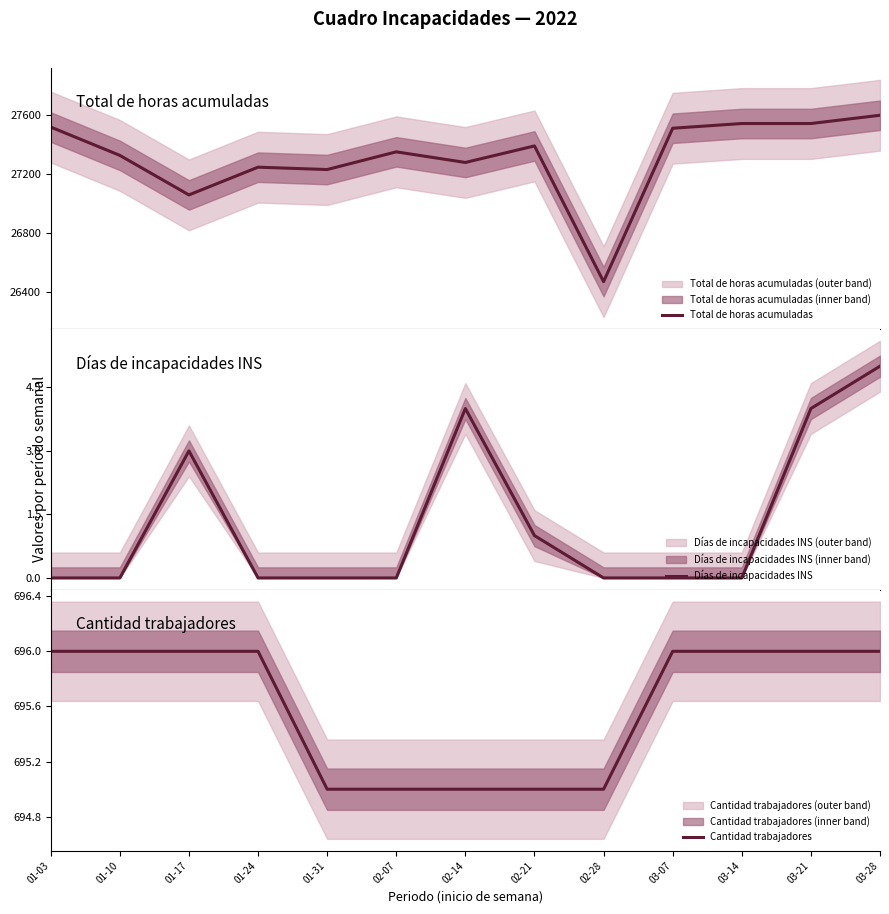

What is the total value across all series at 01-03?

28216